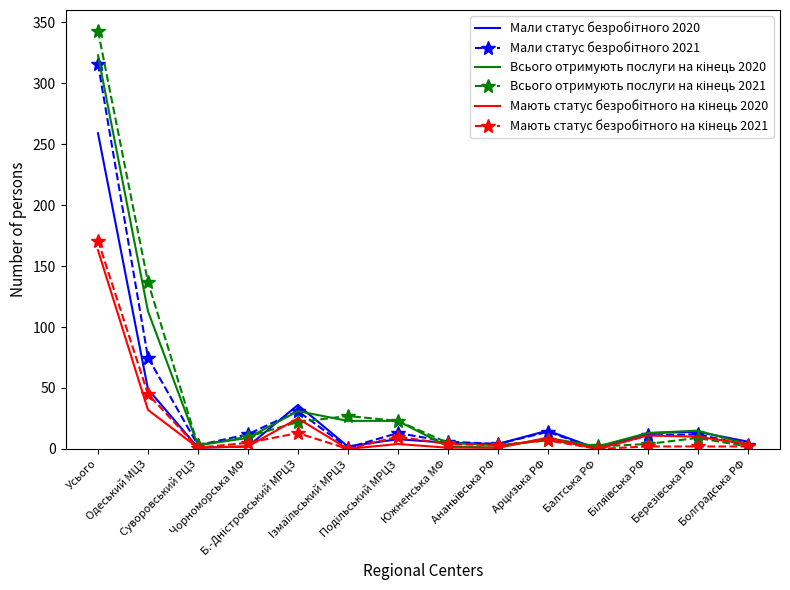

Rank the series at Бiляївська РФ from highest to lowest value.

Мали статус безробітного 2020, Всього отримують послуги на кінець 2020, Мали статус безробітного 2021, Мають статус безробітного на кінець 2020, Всього отримують послуги на кінець 2021, Мають статус безробітного на кінець 2021